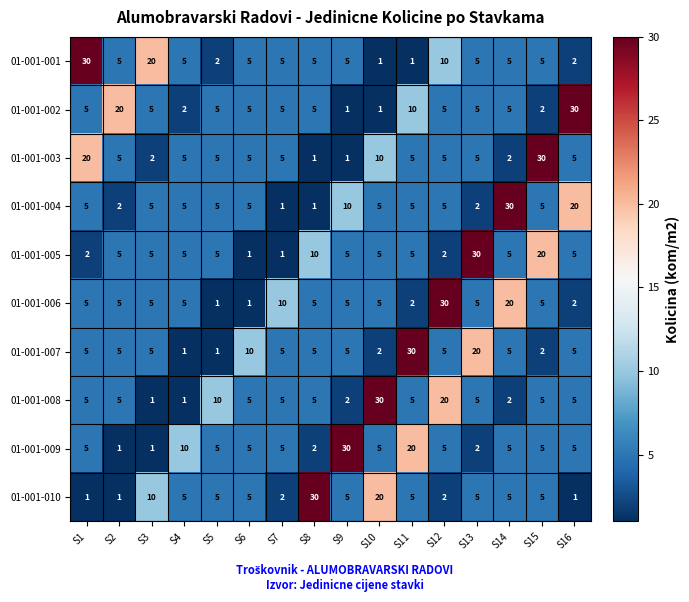

What is the difference between the maximum and second lowest values in the 01-001-002 series?

29